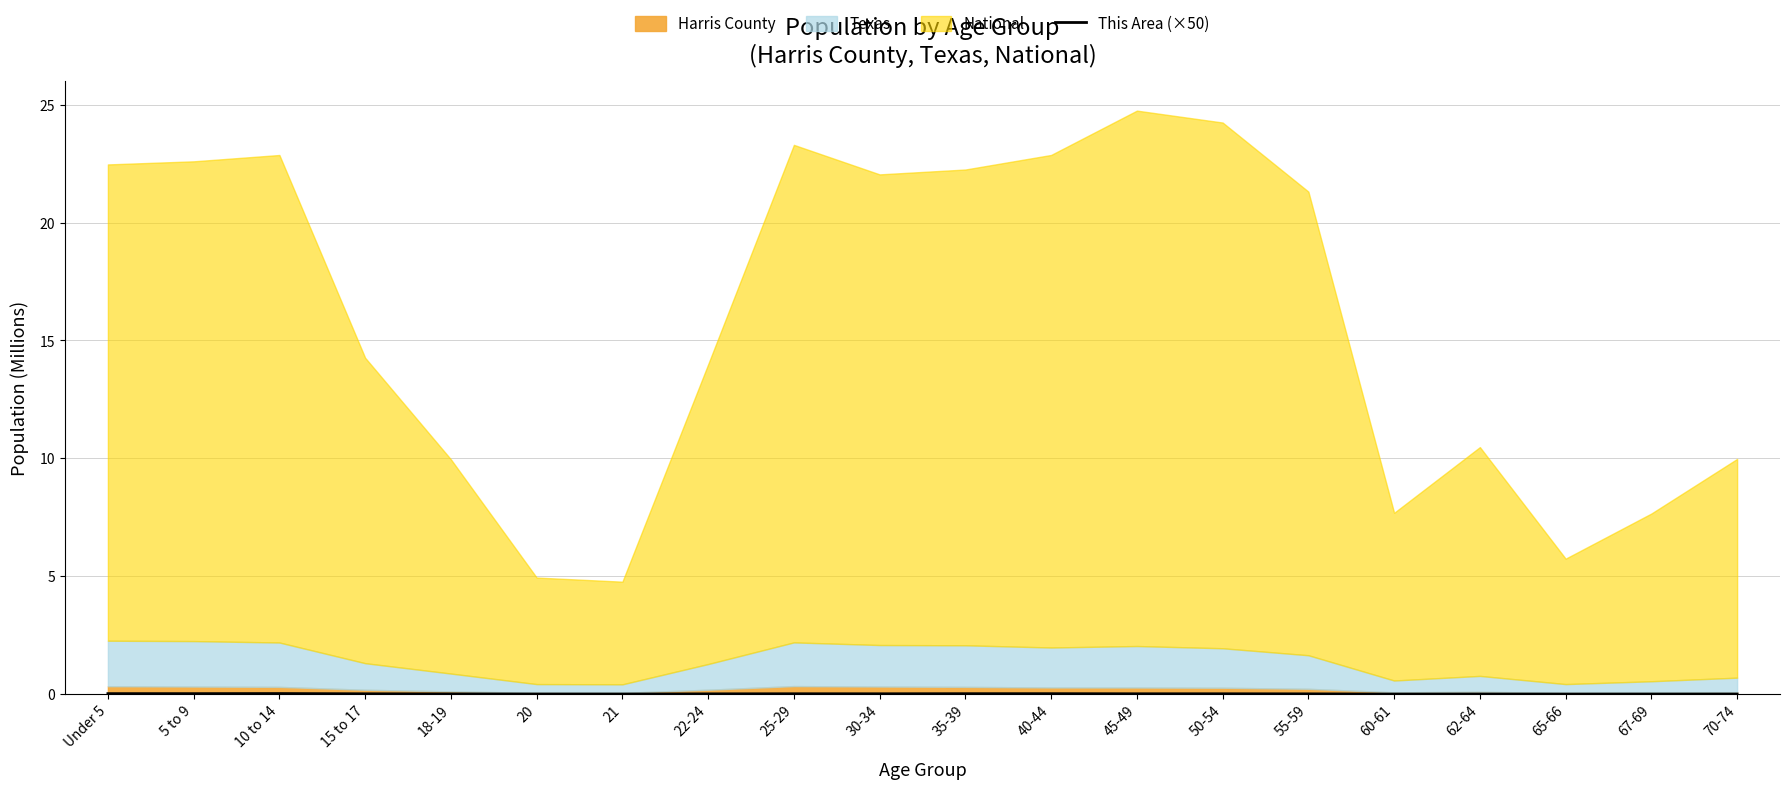

Is it true that the value at 67-69 is 0.0?

True